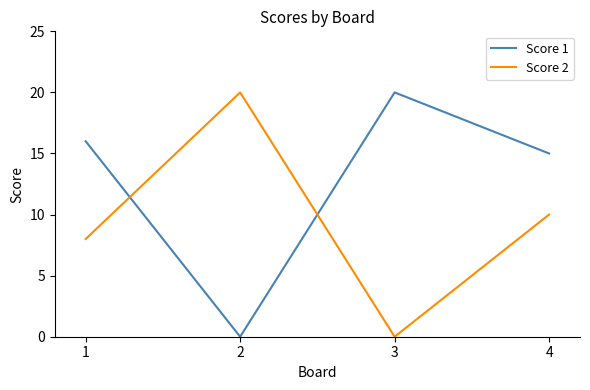

Does the chart have visible grid lines?

No